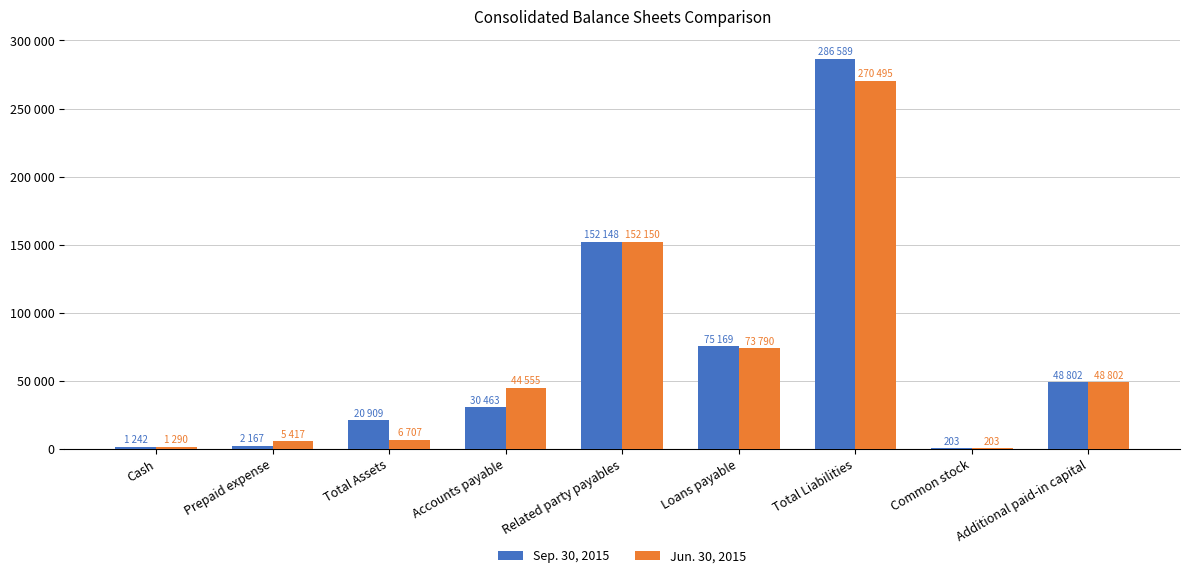

What is the smallest value displayed?

203